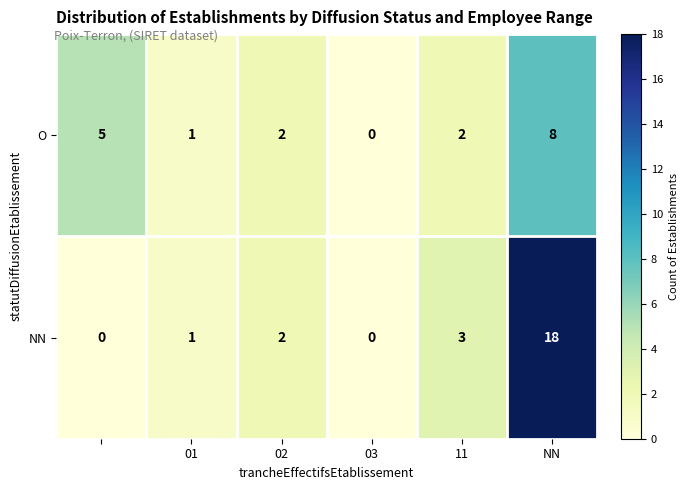

Count the O values in the range 1 to 5.

4